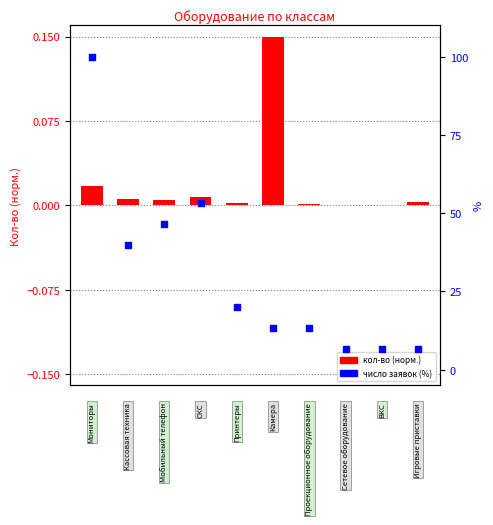

Which series has the largest Y range (max minus min)?

Число заявок (%)